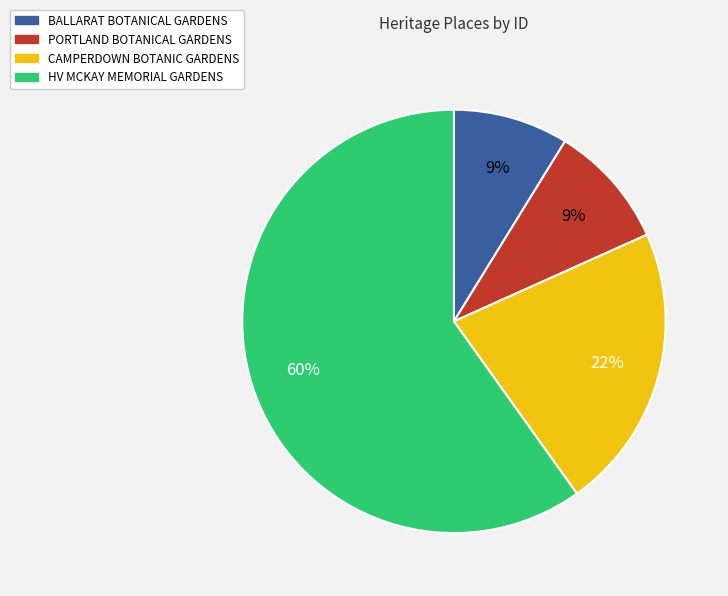

To the nearest percent, what is the average slice percentage?

25%